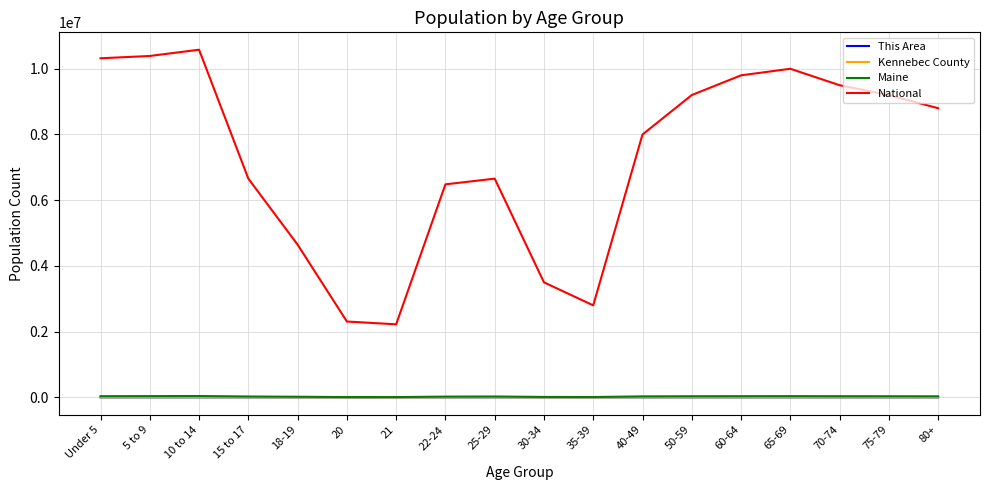

Which series has the widest spread of values?

National